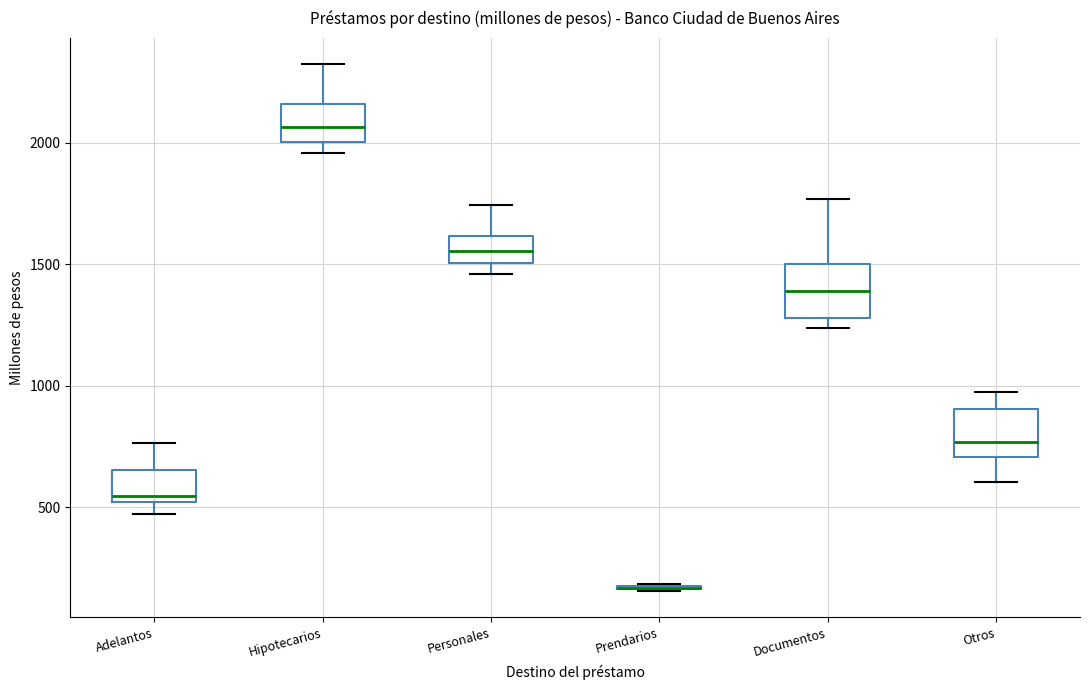

Reading left to right, read every box against the y-axis: the position of its median line, the range the box covers, and the ends of its whiskers. The values are not printed on the chart, so give them approximately, as read against the axis.

Adelantos: median 550, box 500 to 650, whiskers 450 to 750
Hipotecarios: median 2050, box 2000 to 2150, whiskers 1950 to 2300
Personales: median 1550, box 1500 to 1600, whiskers 1450 to 1750
Prendarios: box collapsed to a line at 150, whiskers 150 to 200
Documentos: median 1400, box 1300 to 1500, whiskers 1250 to 1750
Otros: median 750, box 700 to 900, whiskers 600 to 950